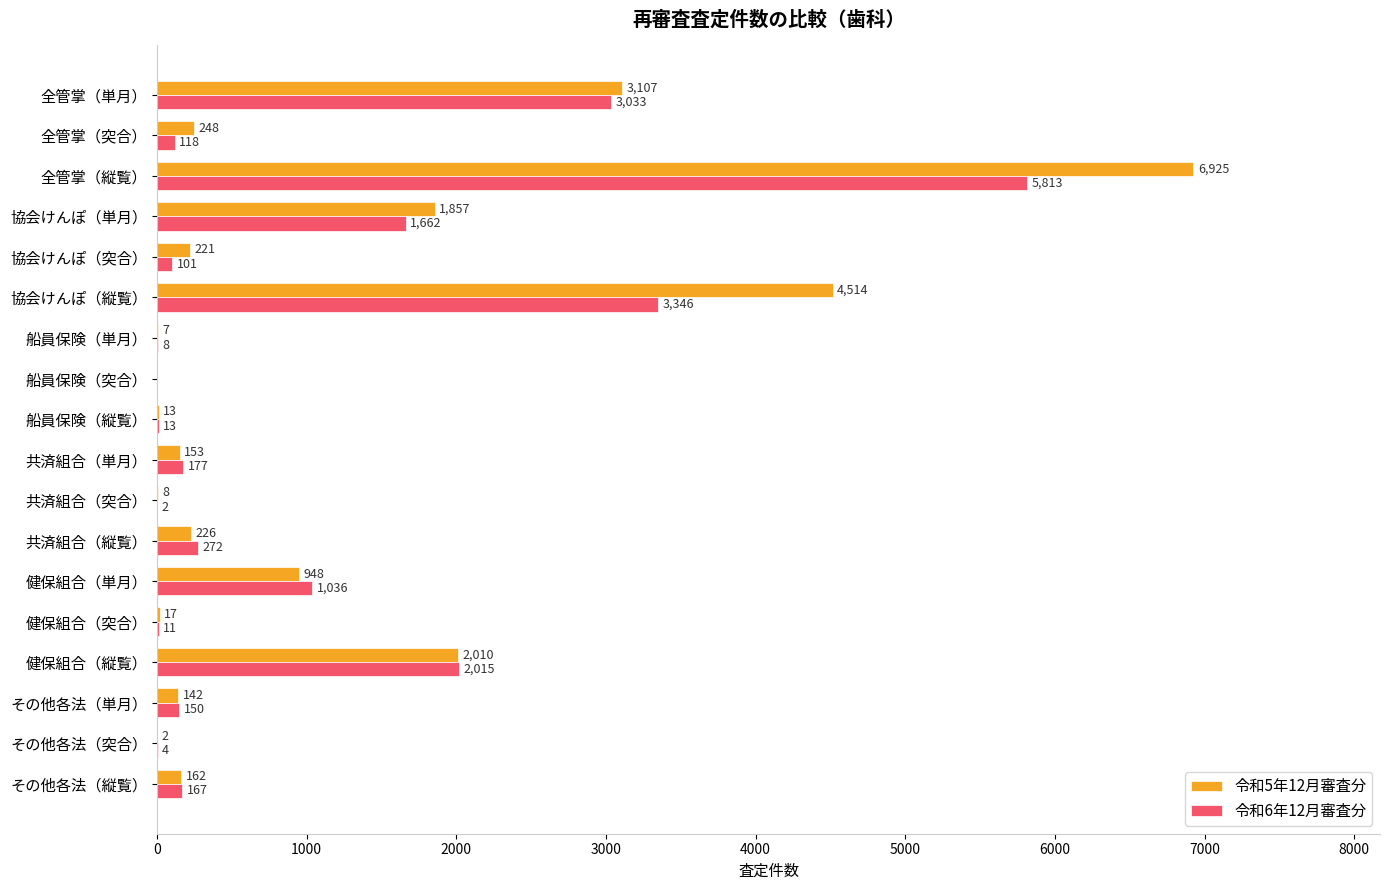

What is the sum of the 令和5年12月審査分 values at 全管掌（単月） and 健保組合（単月）?

4055